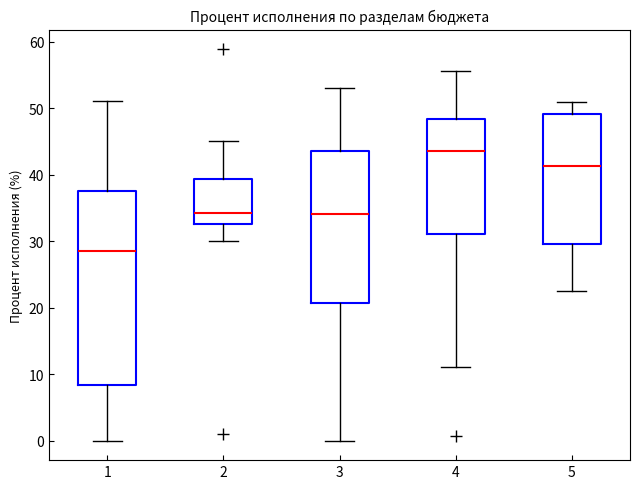

Which box has the lowest median line?

1